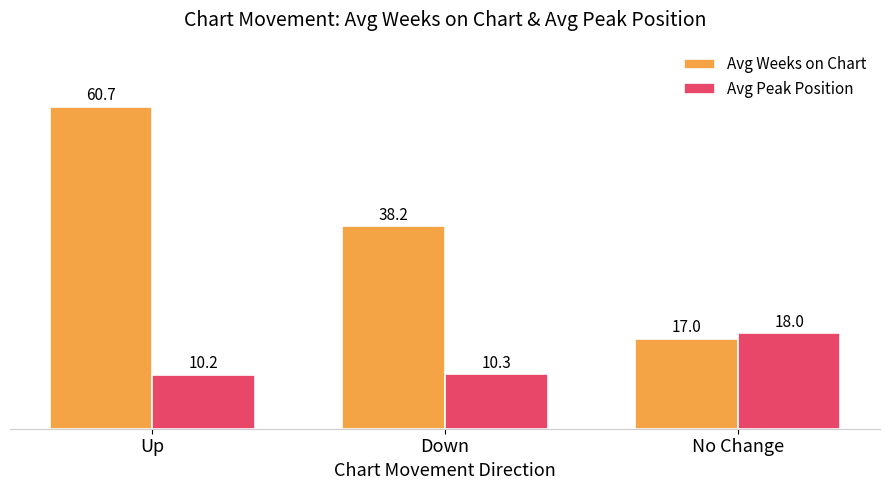

Between Up and No Change, which series saw the biggest shift?

Avg Weeks on Chart